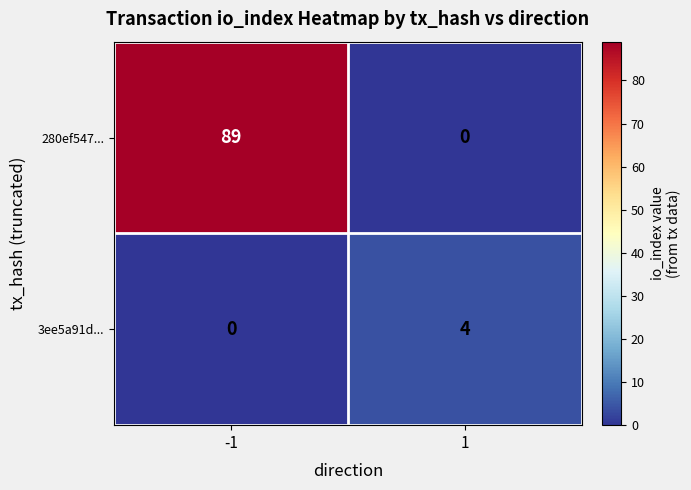

At how many categories does at least one series exceed 34?

1